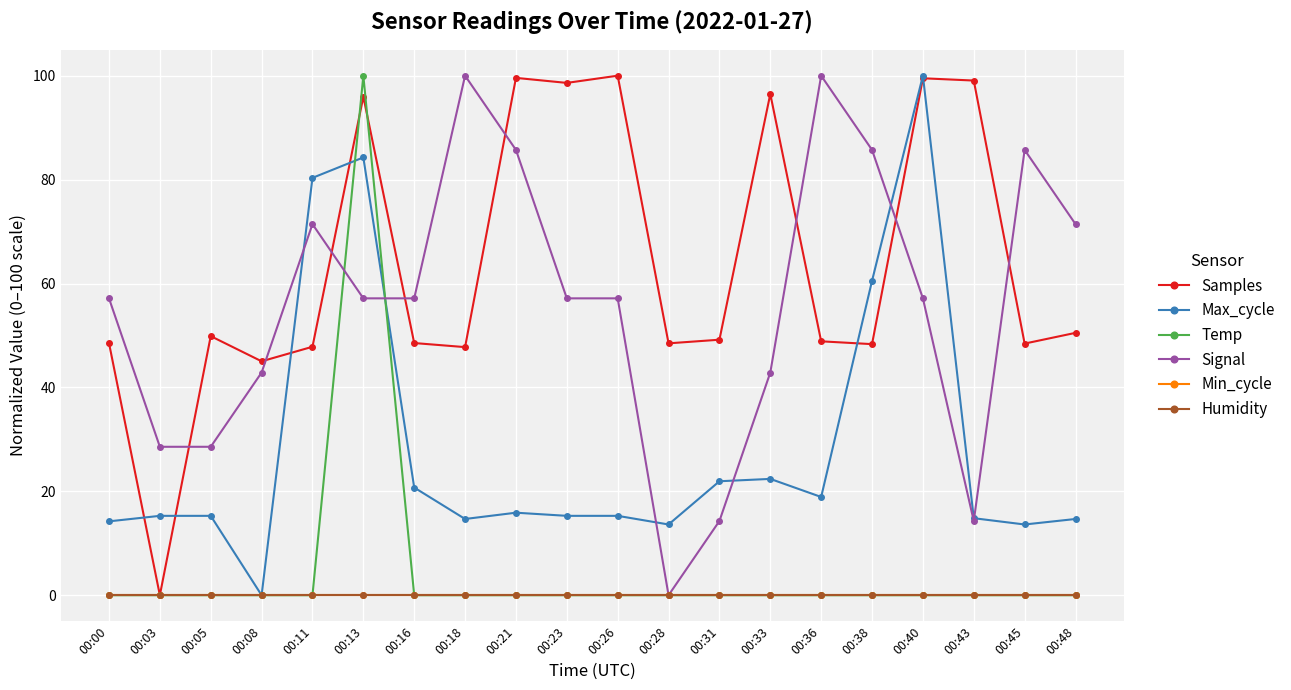

True or false: Max_cycle has a value of 42.1 at 00:11.

False